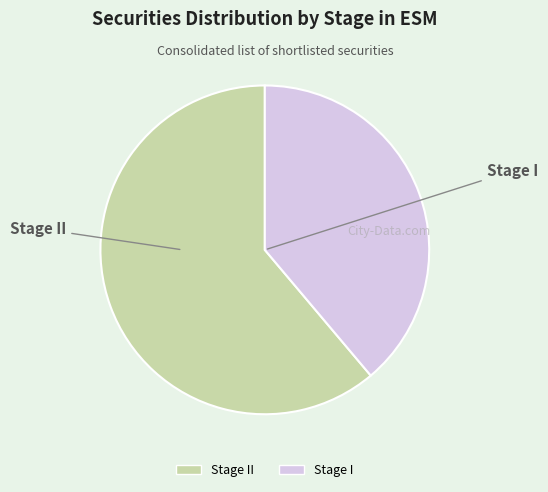

Combined, do Stage I and Stage II account for over 50%?

Yes